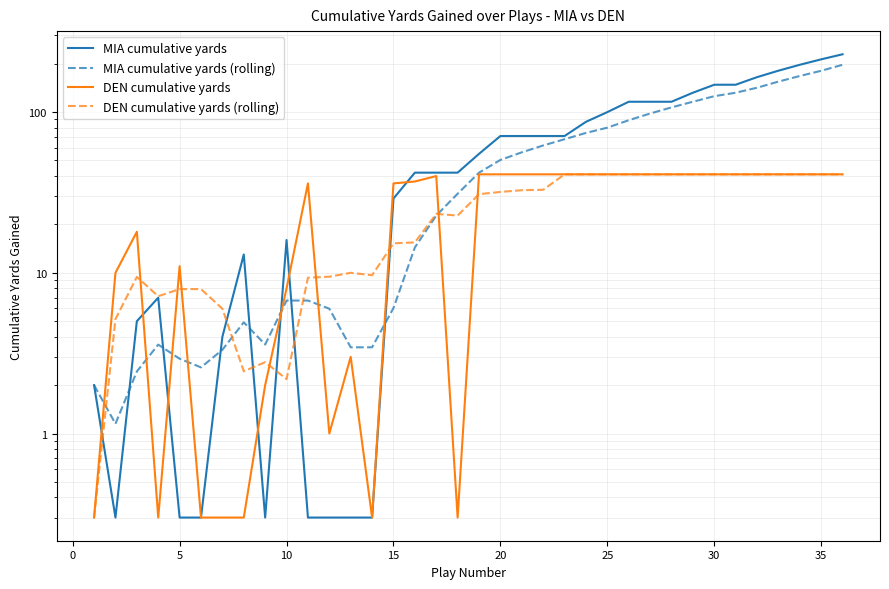

Where does the MIA cumulative yards (rolling) series first go above 42?

19